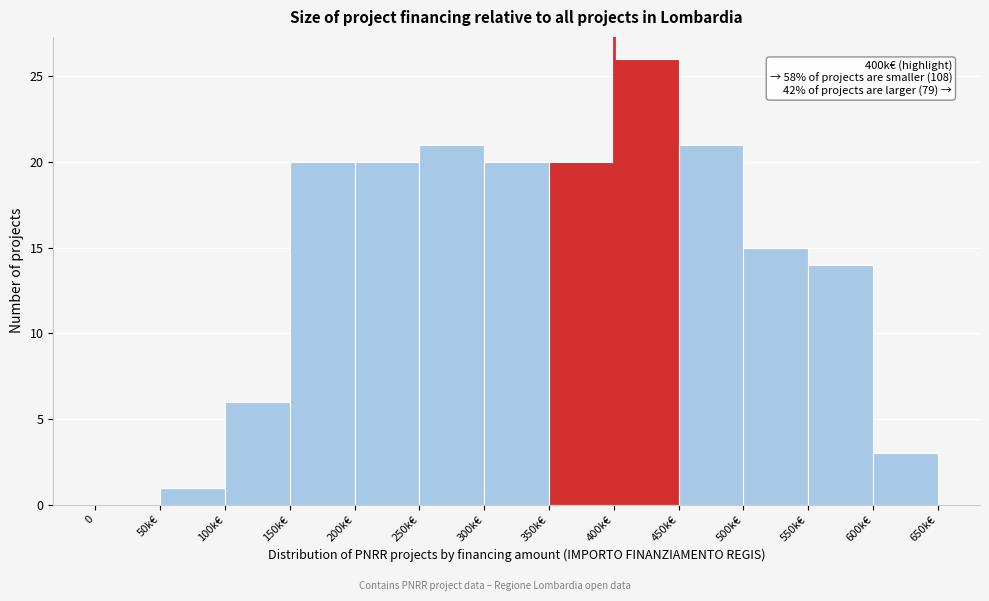

Reading right to left, list all the values displayed in this chart.

600k€=3	550k€=14	500k€=15	450k€=21	400k€=26	350k€=20	300k€=20	250k€=21	200k€=20	150k€=20	100k€=6	50k€=1	0=0